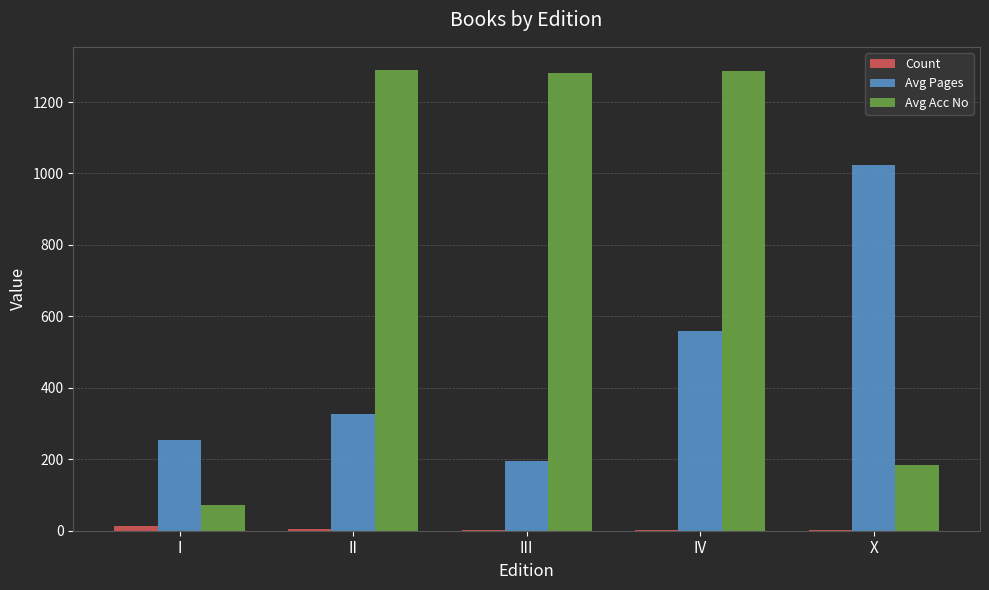

How many categories are shown in the chart?

5